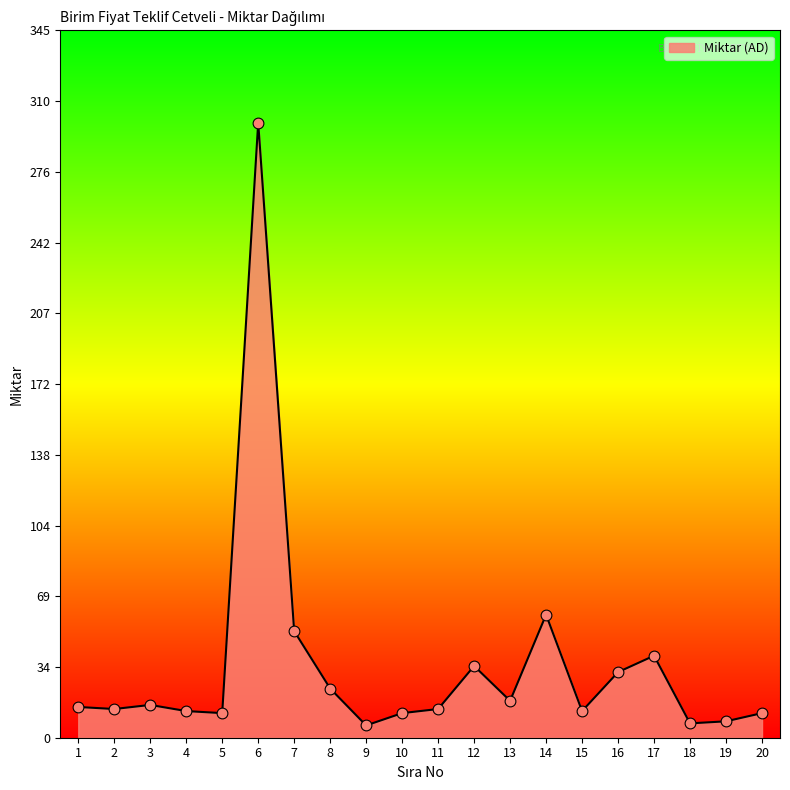

What is the change in value from 17 to 19?

-32